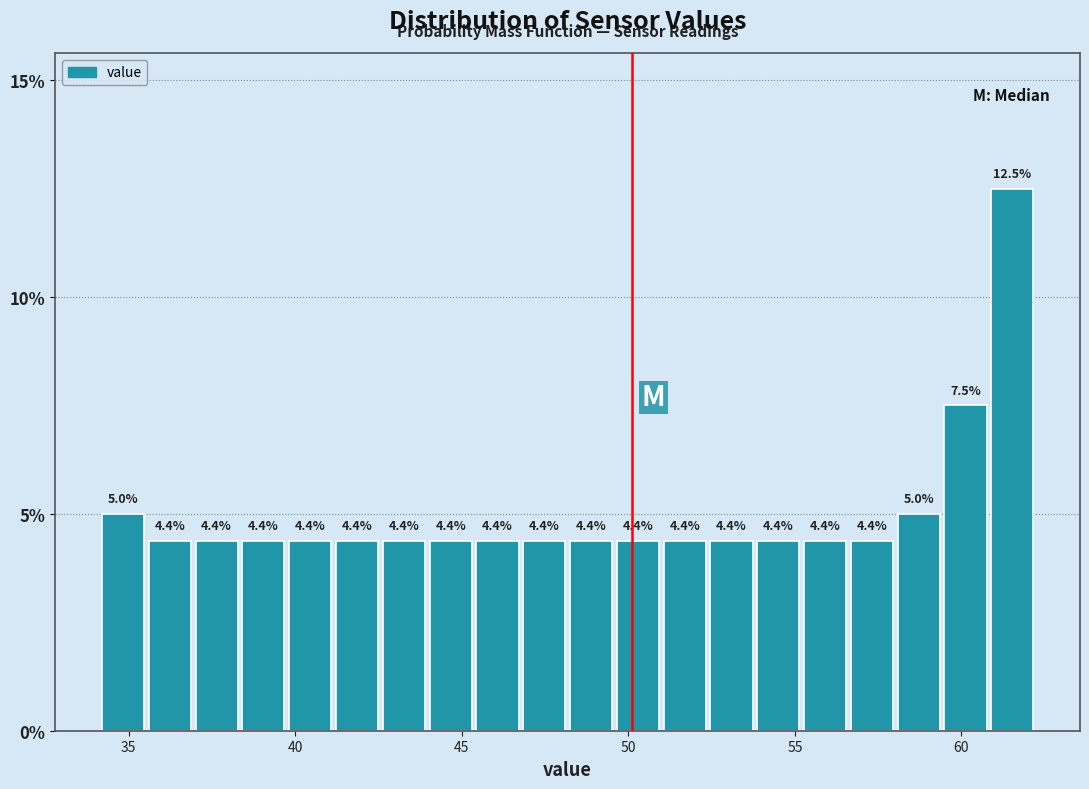

Around what value on the x-axis is the tallest bar? Give the approximate position of its centre, as read against the axis.

61.5